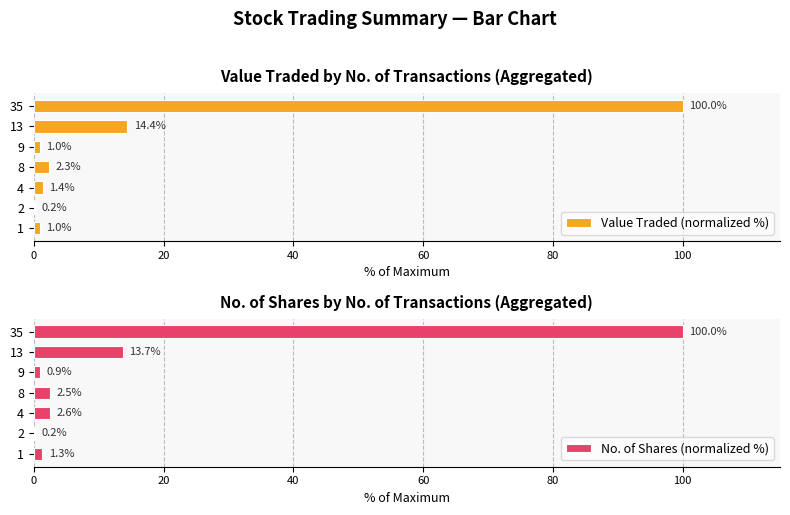

The value of Value Traded (normalized %) at 2 is 0.2. True or false?

True